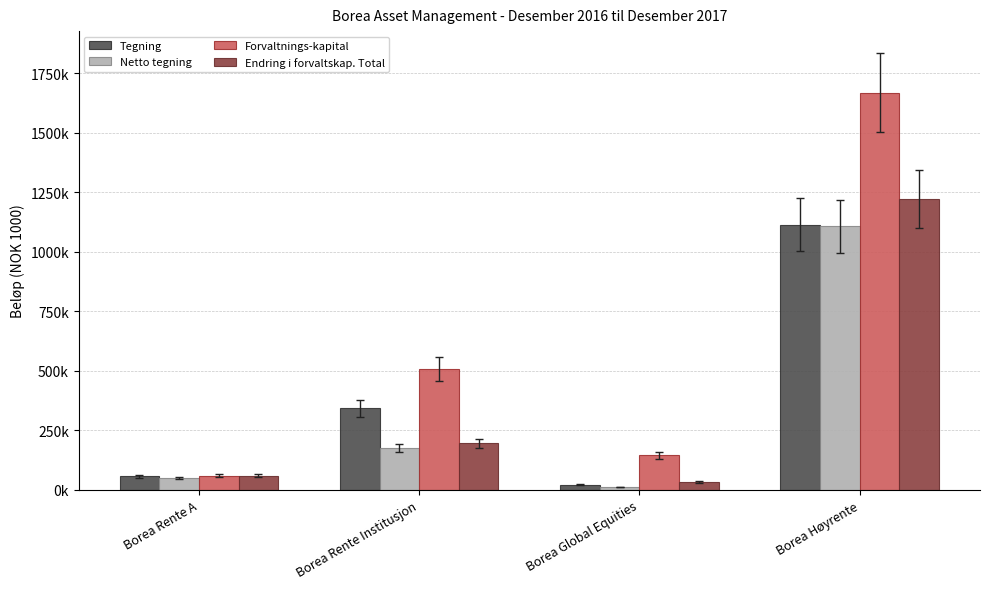

What are all the series names shown in the legend?

Tegning, Netto tegning, Forvaltnings-kapital, Endring i forvaltskap. Total